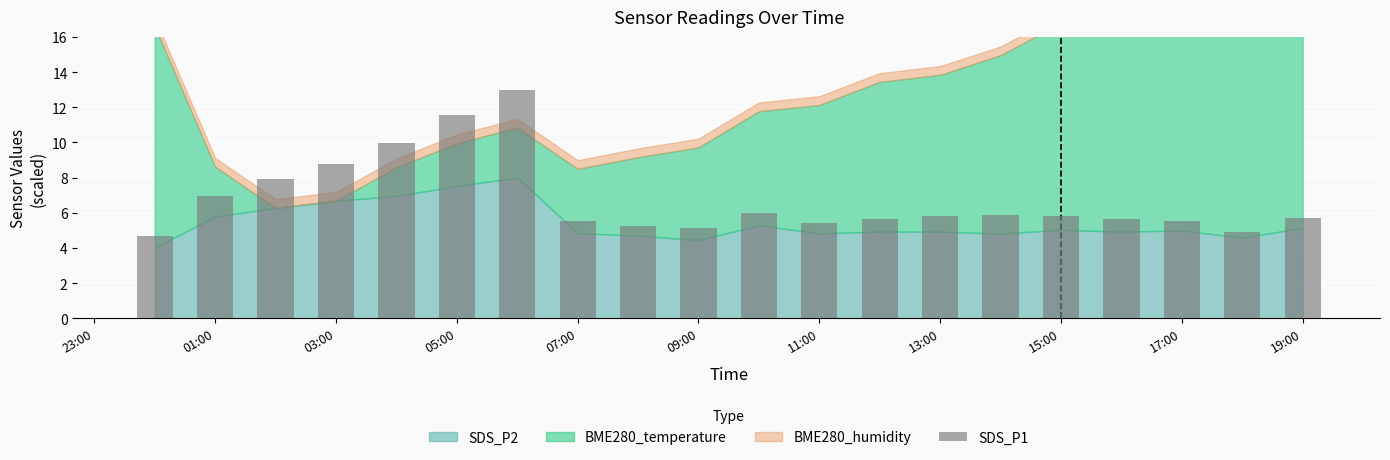

What is the difference between the maximum and minimum values?

8.3